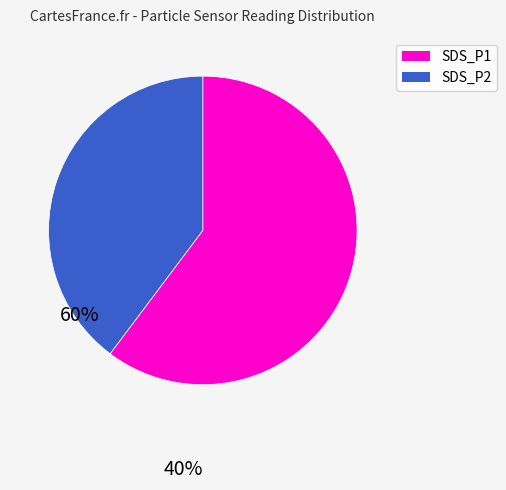

Rank the categories by value from highest to lowest.

SDS_P1, SDS_P2